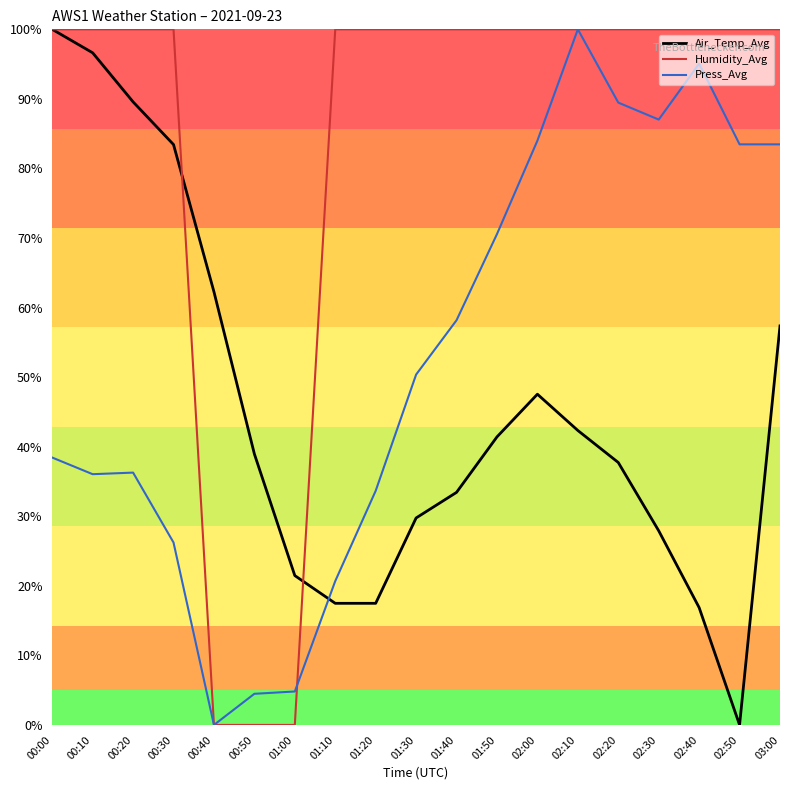

What is the spread (max minus min) of values at 02:40?

83.1